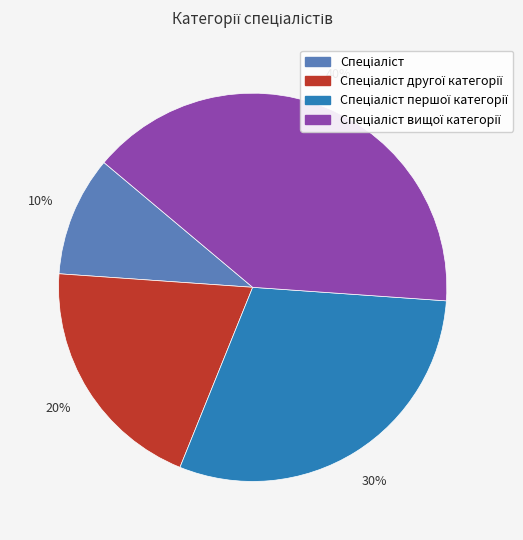

To the nearest percent, what is the difference between the largest and smallest slice percentages?

30%